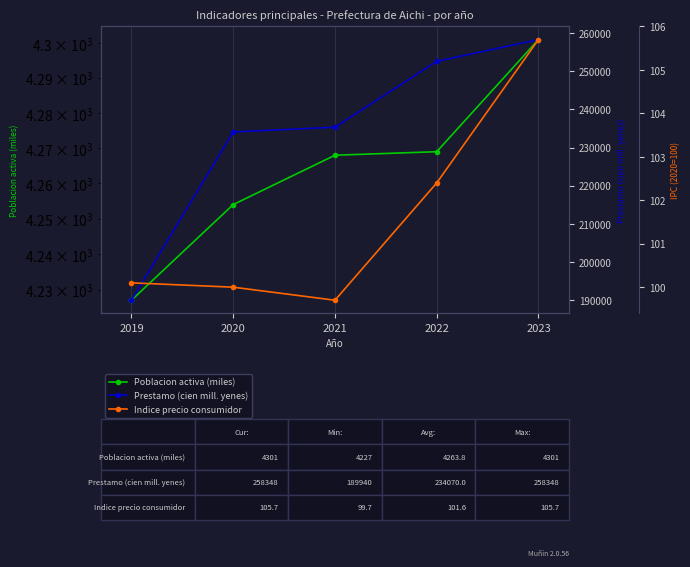

Which series changed the most between 2019 and 2021?

Prestamo (cien mill. yenes)